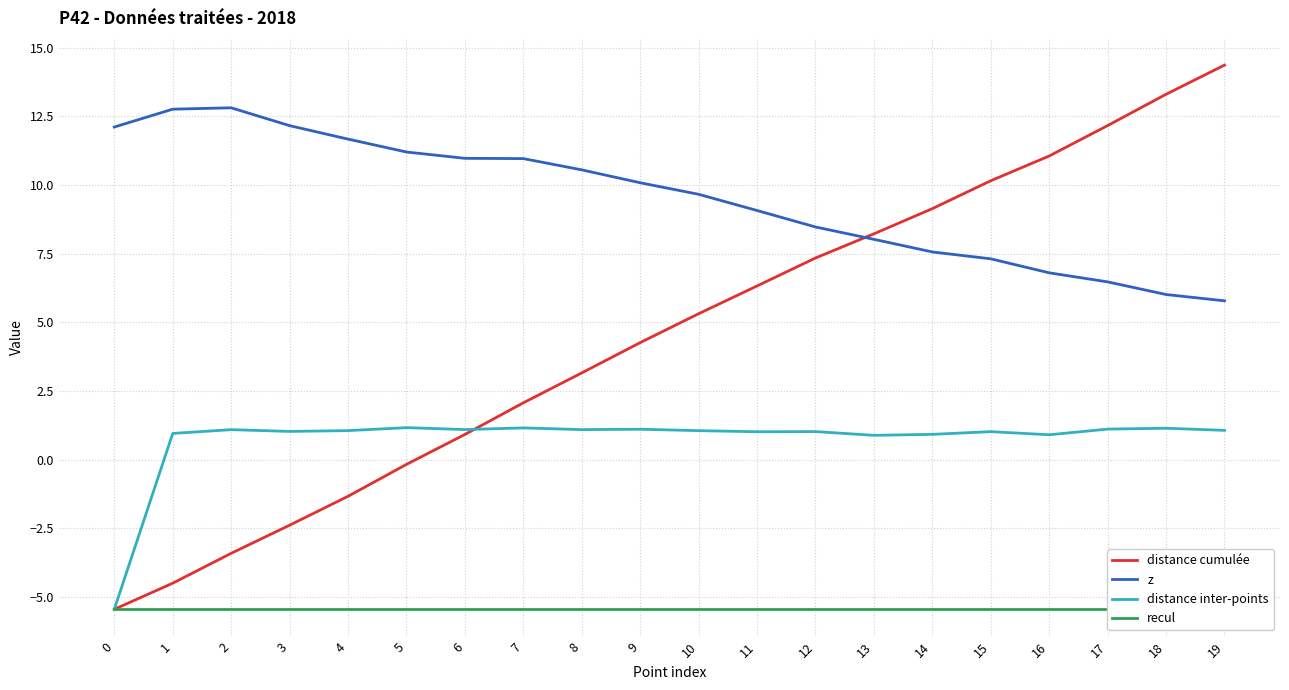

The distance inter-points series shows 0.9 at 13. True or false?

True